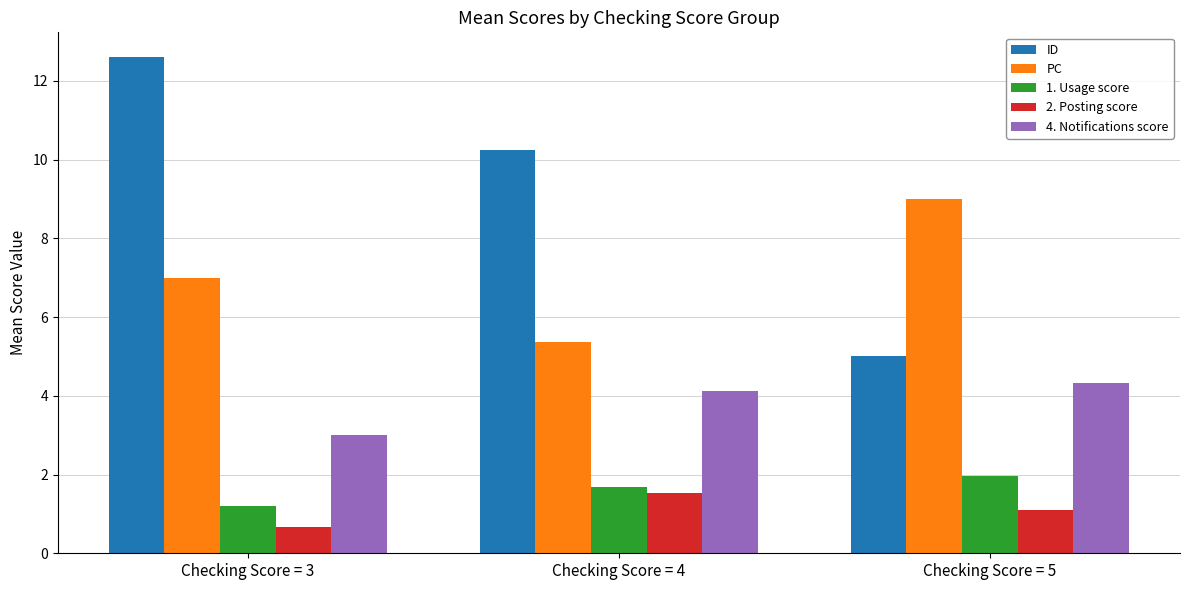

Which series has the largest total across all categories?

ID